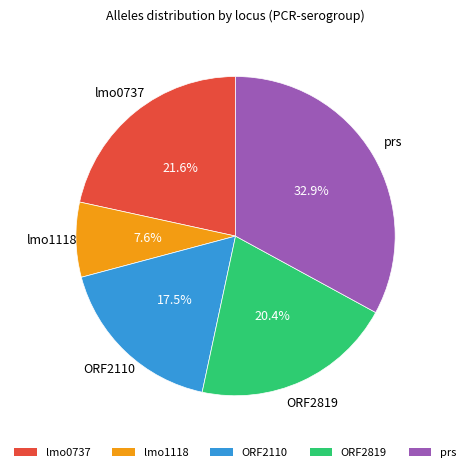

Between ORF2110 and lmo0737, which is larger?

lmo0737